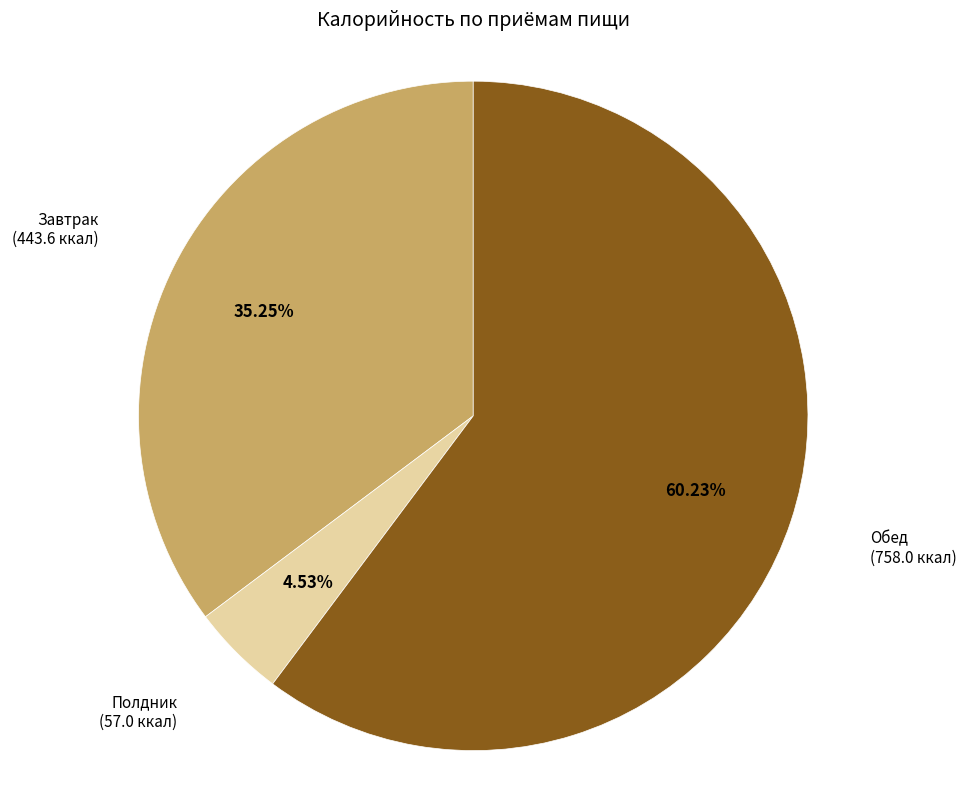

Is there a majority slice in this chart?

Yes